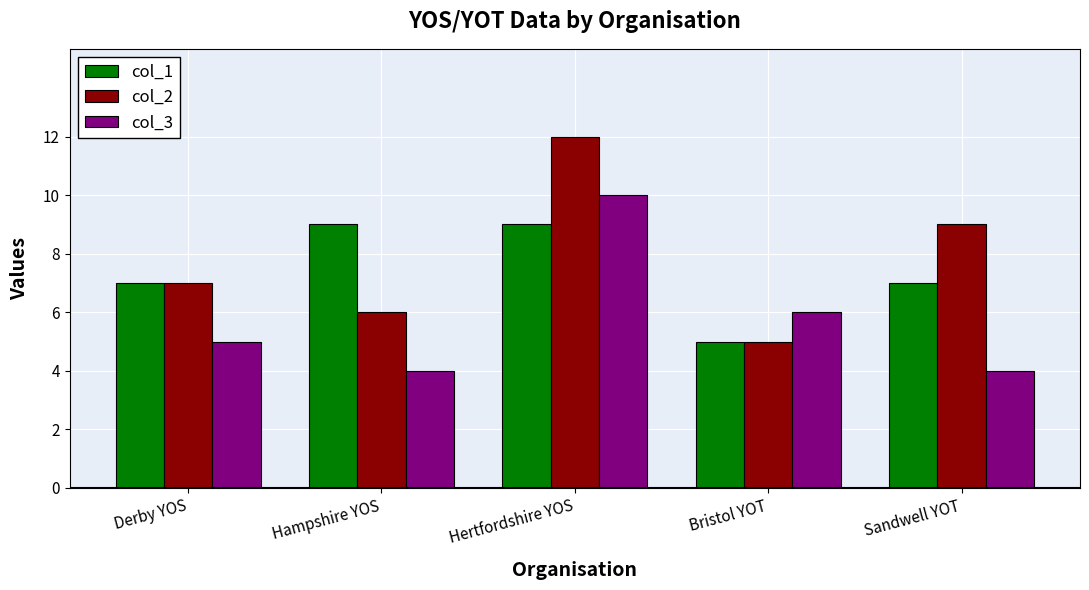

Does the chart contain stacked bars?

No